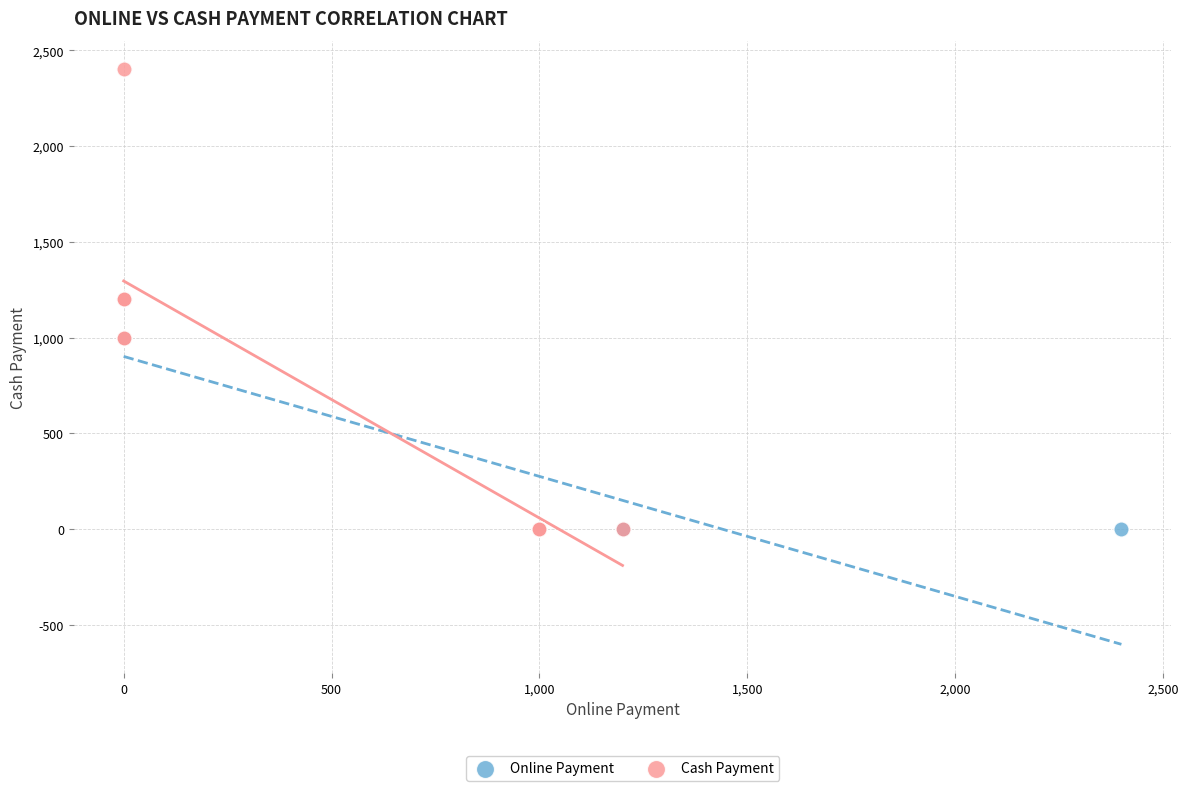

Which series has the largest Y range (max minus min)?

Cash Payment